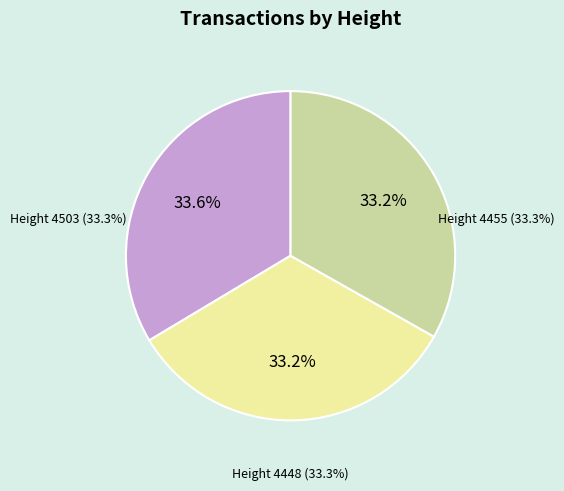

Is 4503 the majority of the pie?

No